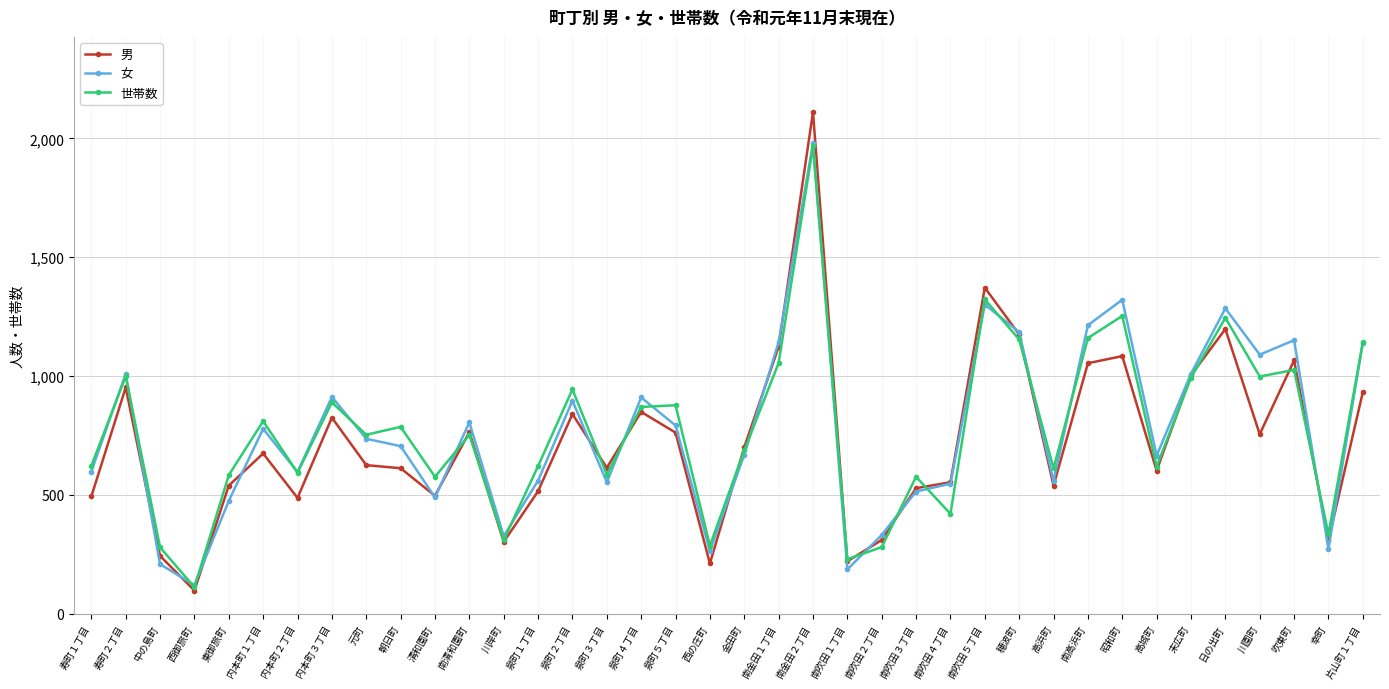

Does the chart have visible grid lines?

Yes